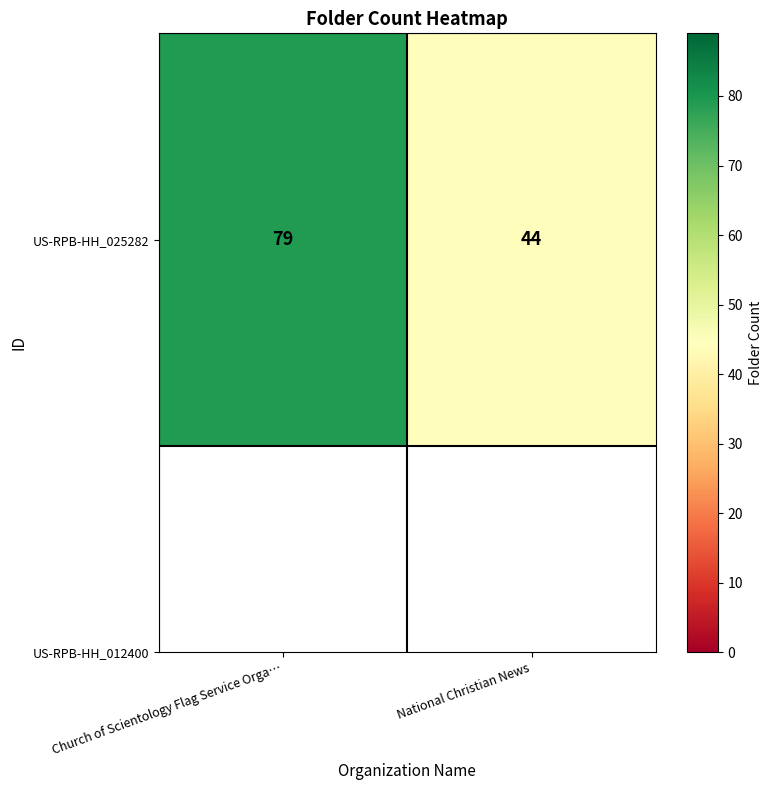

What is the smallest value displayed?

44